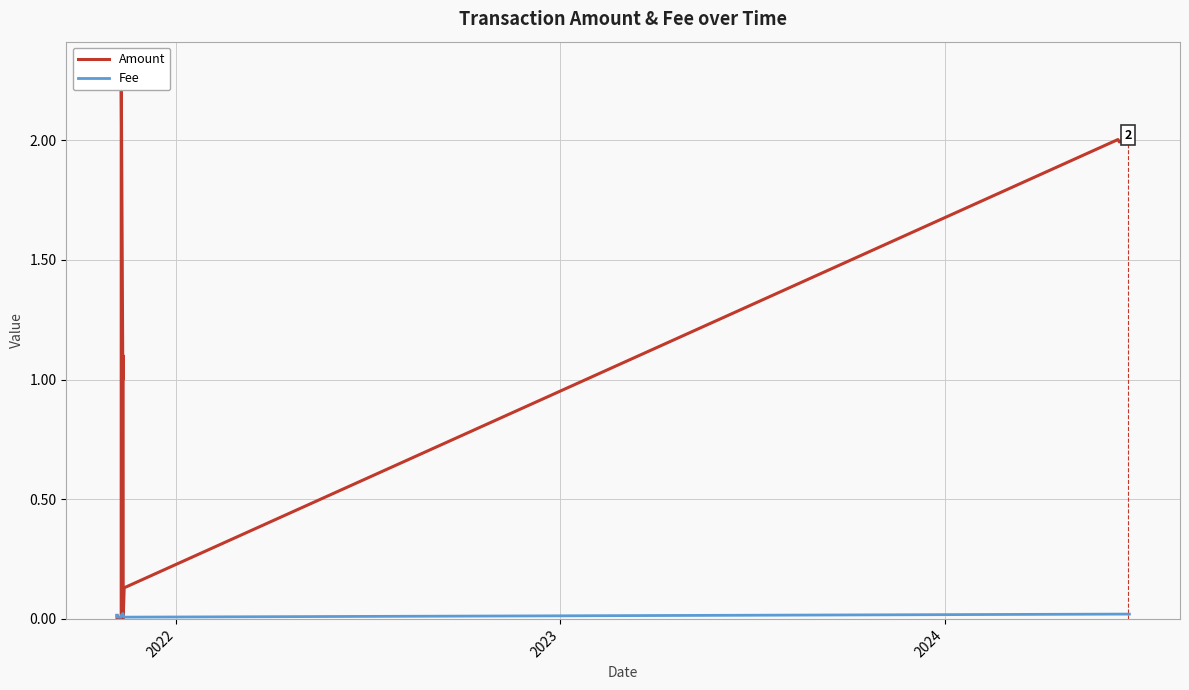

What is the difference between the maximum and minimum values in the Amount series?

2.3